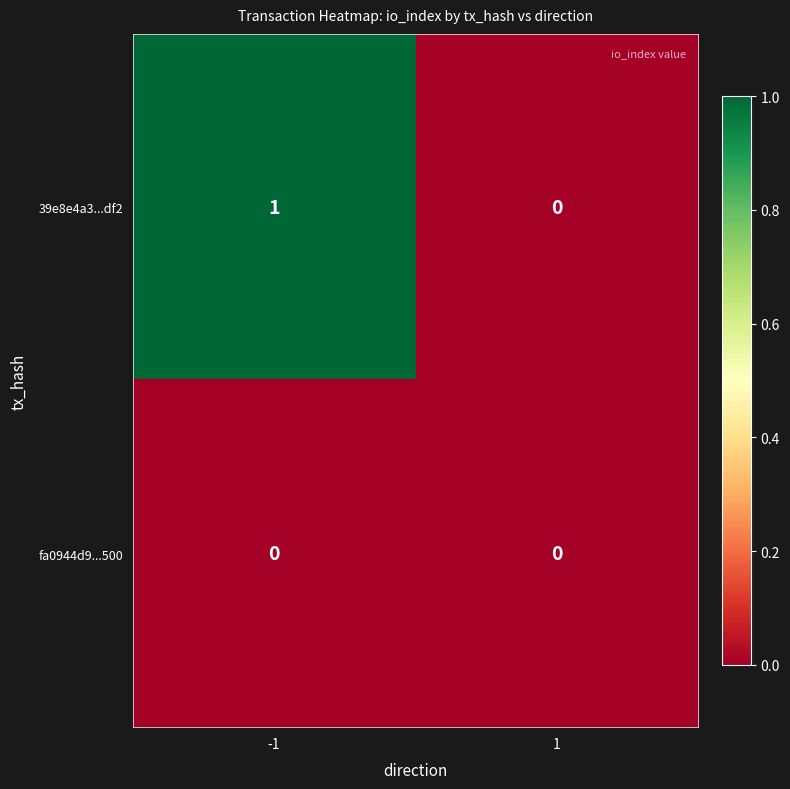

Rank the series at -1 from highest to lowest value.

39e8e4a3...df2, fa0944d9...500